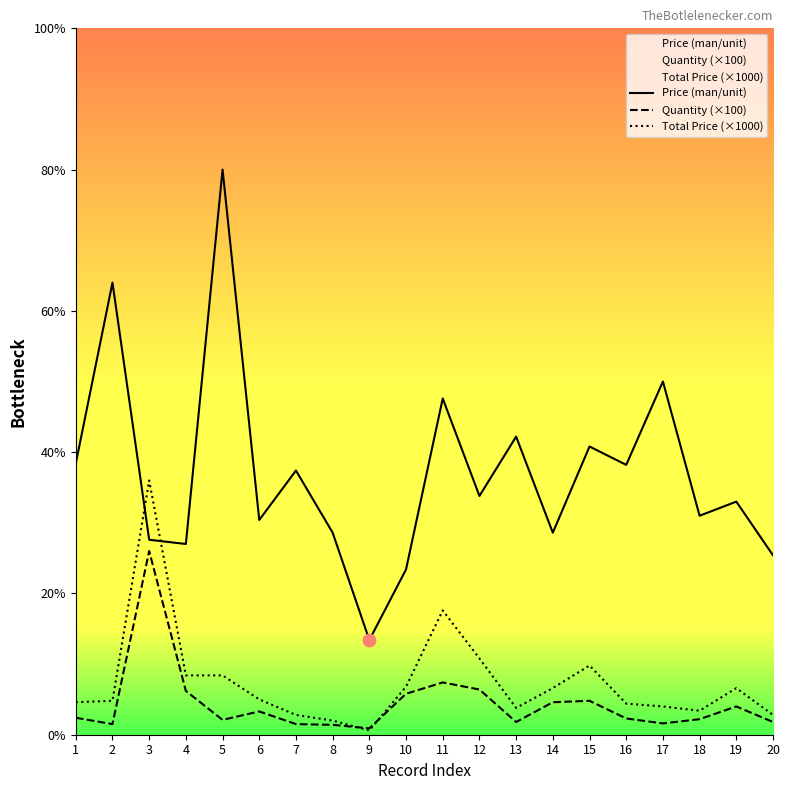

Which series reaches the maximum Y coordinate?

Price (man/unit)